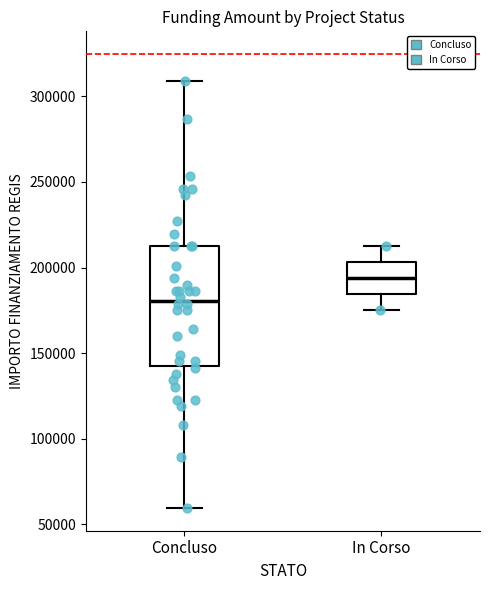

Comparing the boxes themselves (not the whiskers), which one is the tallest?

Concluso